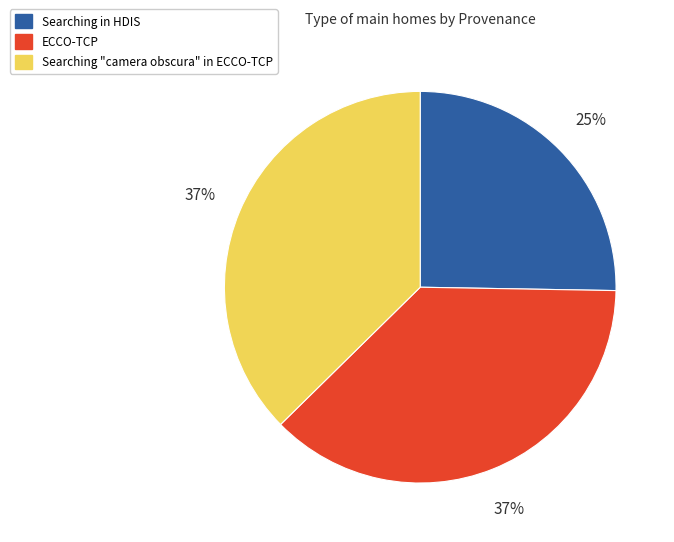

Is it true that ECCO-TCP is 23% of the pie?

False